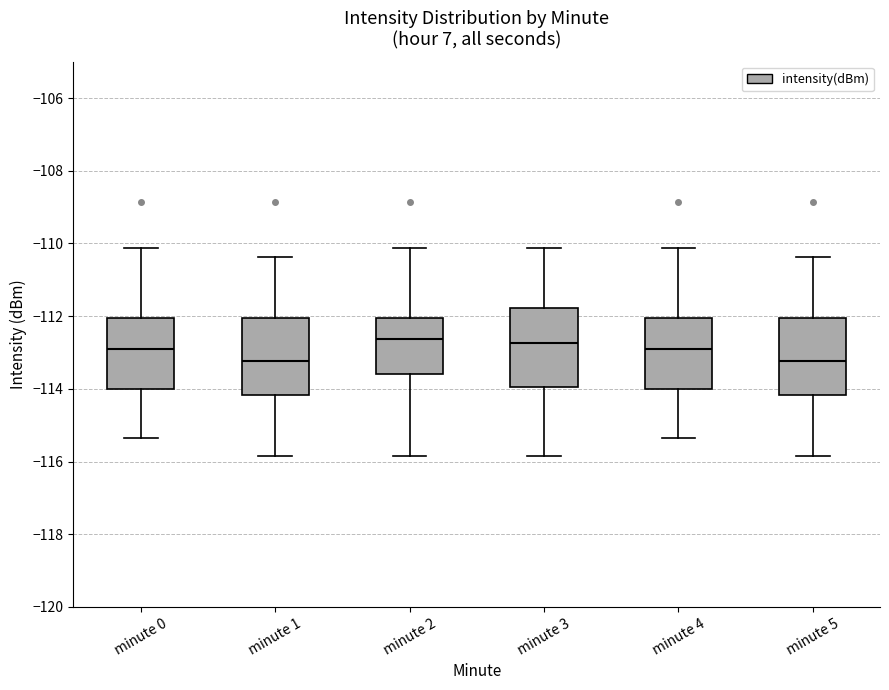

Reading left to right, transcribe this box plot: for each box, give where its median line is, the range the box spans, and where its two whiskers end, as read against the y-axis. The values are not printed on the chart, so give them approximately, as read against the axis.

minute 0: median -113.0, box -114.0 to -112.0, whiskers -115.4 to -110.2
minute 1: median -113.2, box -114.2 to -112.0, whiskers -115.8 to -110.4
minute 2: median -112.6, box -113.6 to -112.0, whiskers -115.8 to -110.2
minute 3: median -112.8, box -114.0 to -111.8, whiskers -115.8 to -110.2
minute 4: median -113.0, box -114.0 to -112.0, whiskers -115.4 to -110.2
minute 5: median -113.2, box -114.2 to -112.0, whiskers -115.8 to -110.4